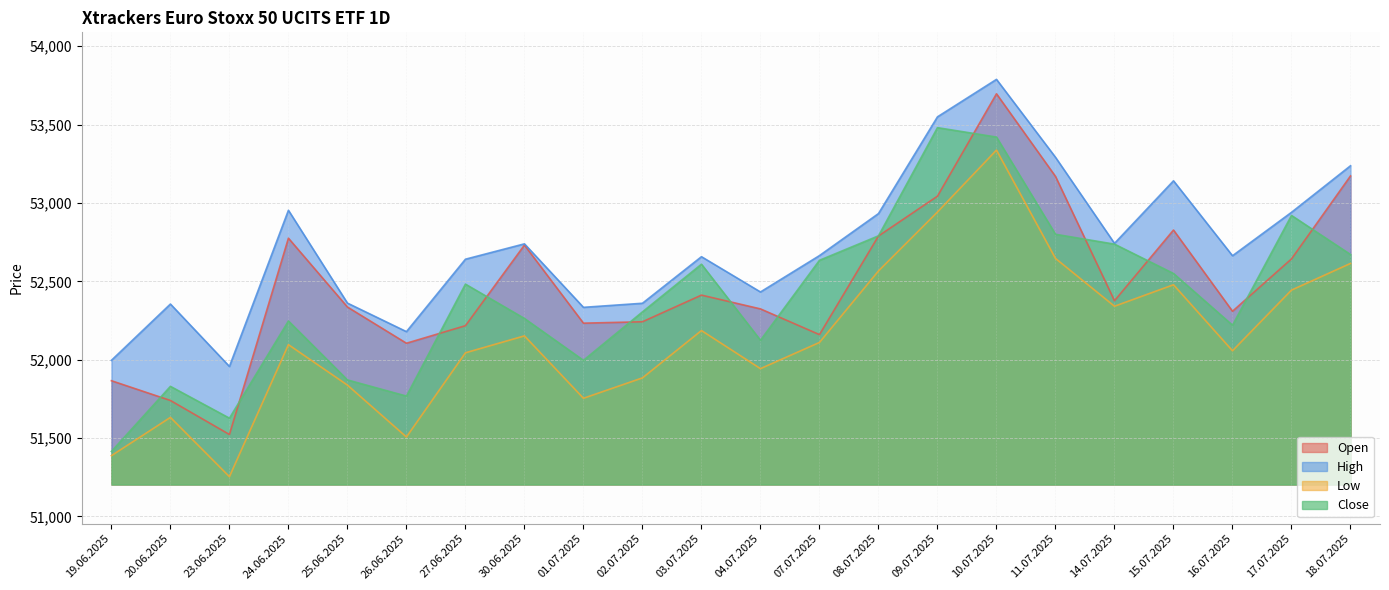

What is the maximum value shown in the chart?

53788